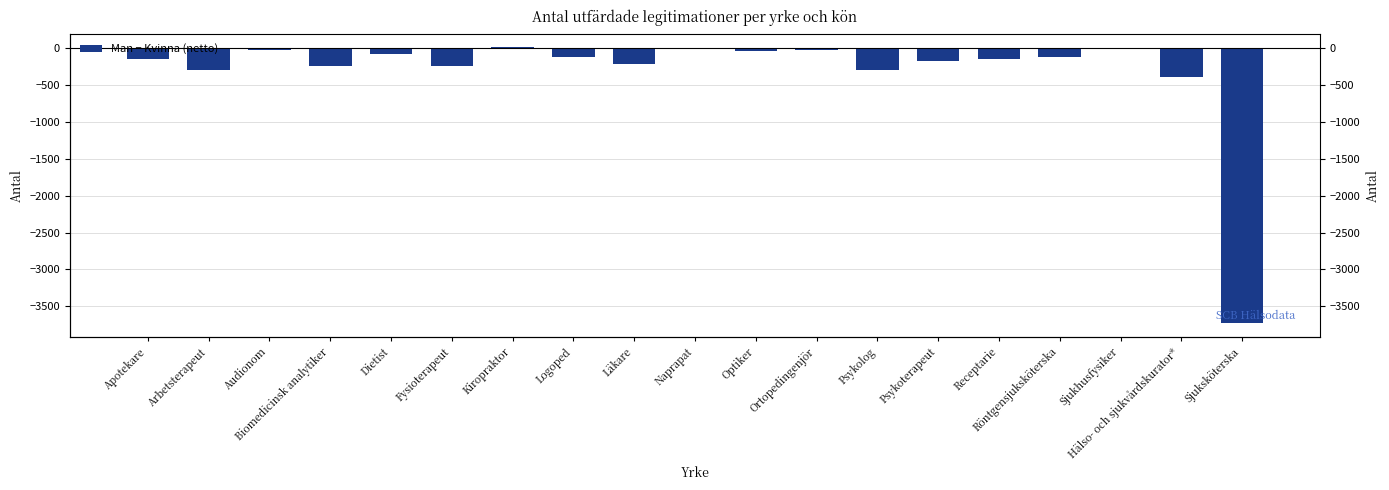

At which label is the value closest to -1857?

Hälso- och sjukvårdskurator*